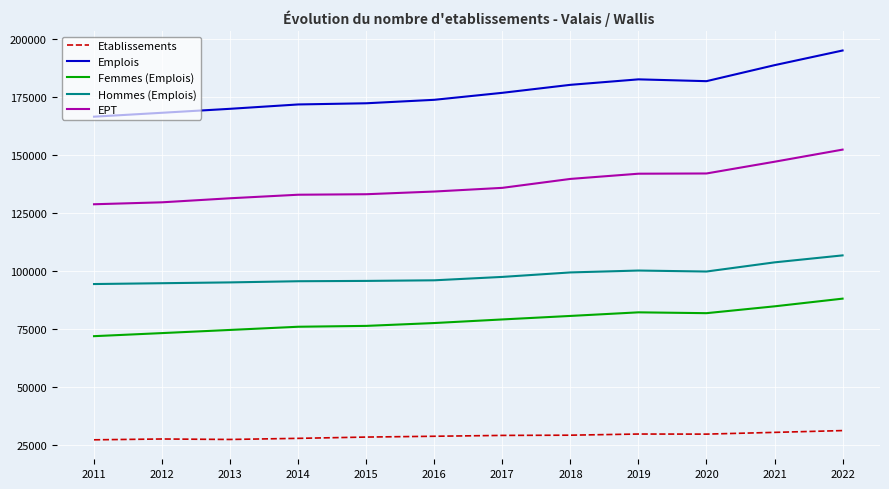

True or false: EPT and Emplois cross at least once.

False